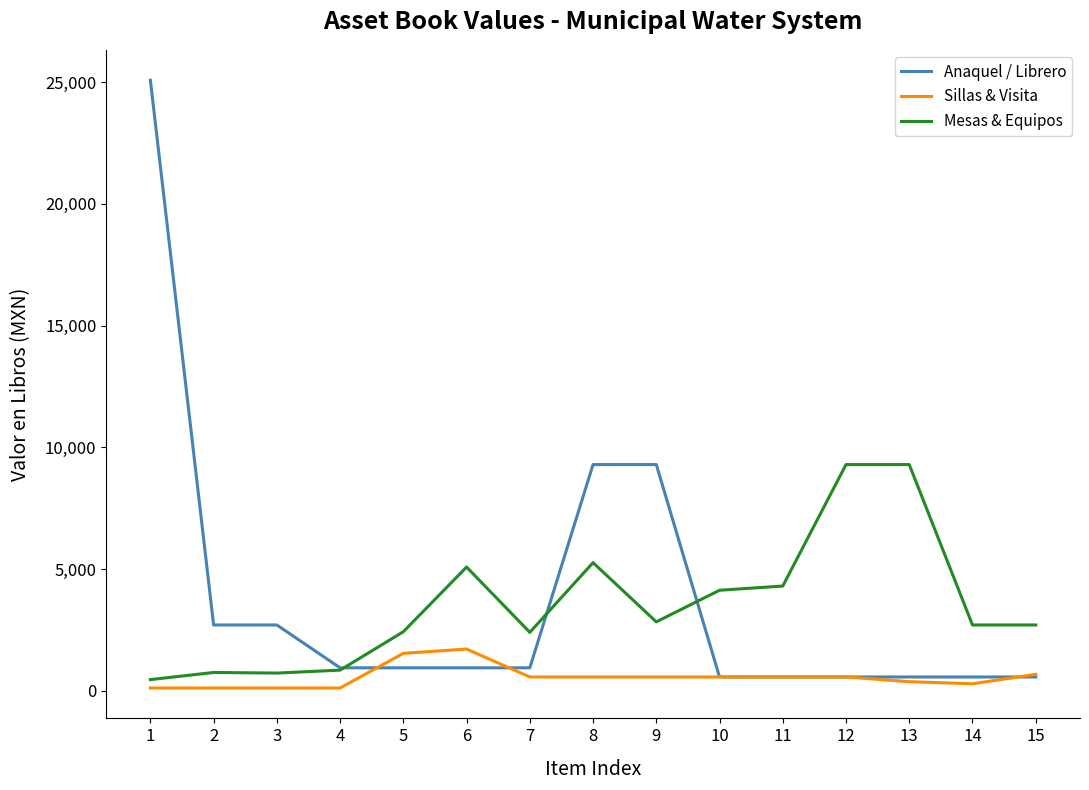

What is the maximum value shown in the chart?

25077.6